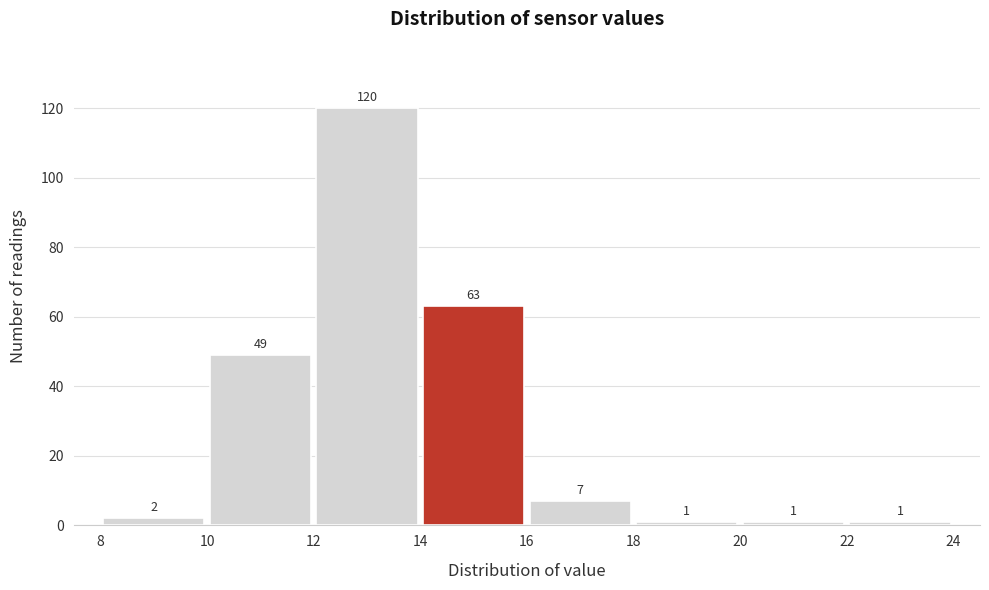

What is the height of the bar covering 10 to 12 on the x-axis?

49